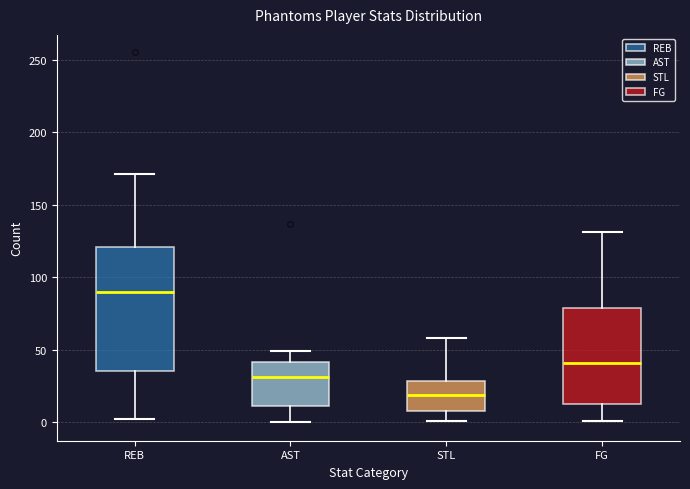

Reading left to right, transcribe this box plot: for each box, give where its median line is, the range the box spans, and where its two whiskers end, as read against the y-axis. The values are not printed on the chart, so give them approximately, as read against the axis.

REB: median 90, box 35 to 120, whiskers 0 to 170
AST: median 30, box 10 to 40, whiskers 0 to 50
STL: median 20, box 10 to 30, whiskers 0 to 60
FG: median 40, box 15 to 80, whiskers 0 to 130